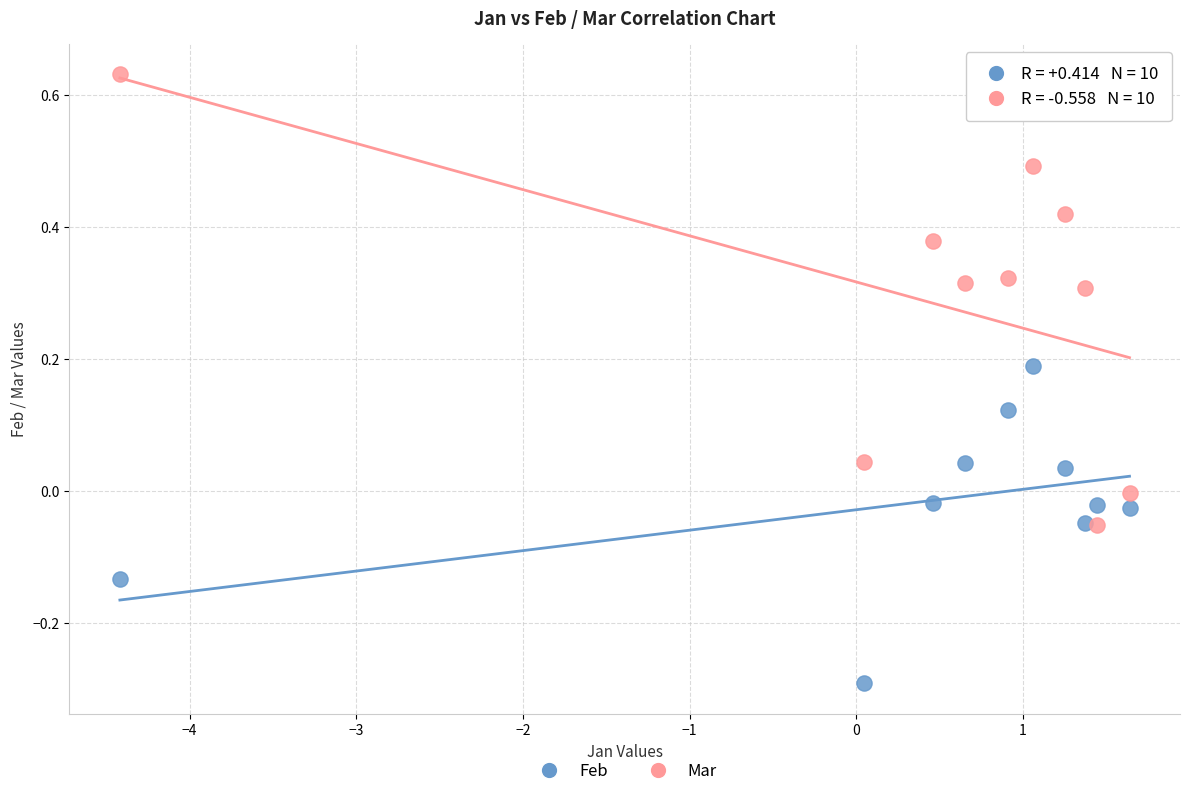

Which series contains the highest Y value?

Mar